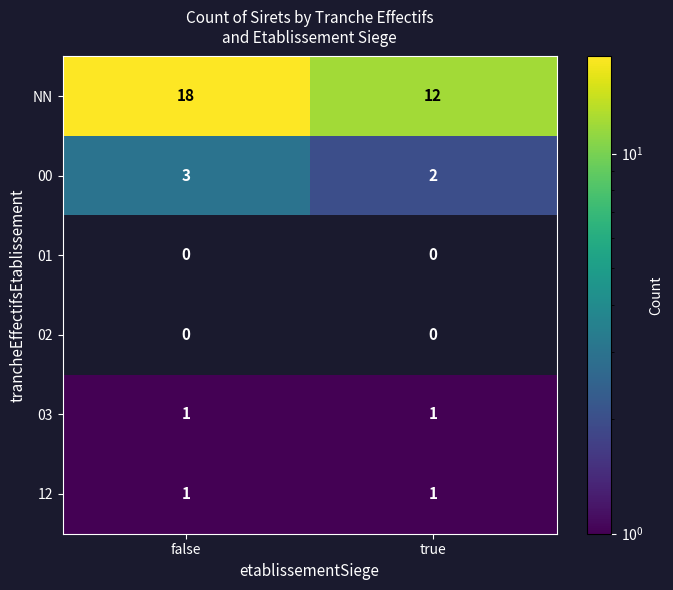

What is the sum of all 00 values?

5